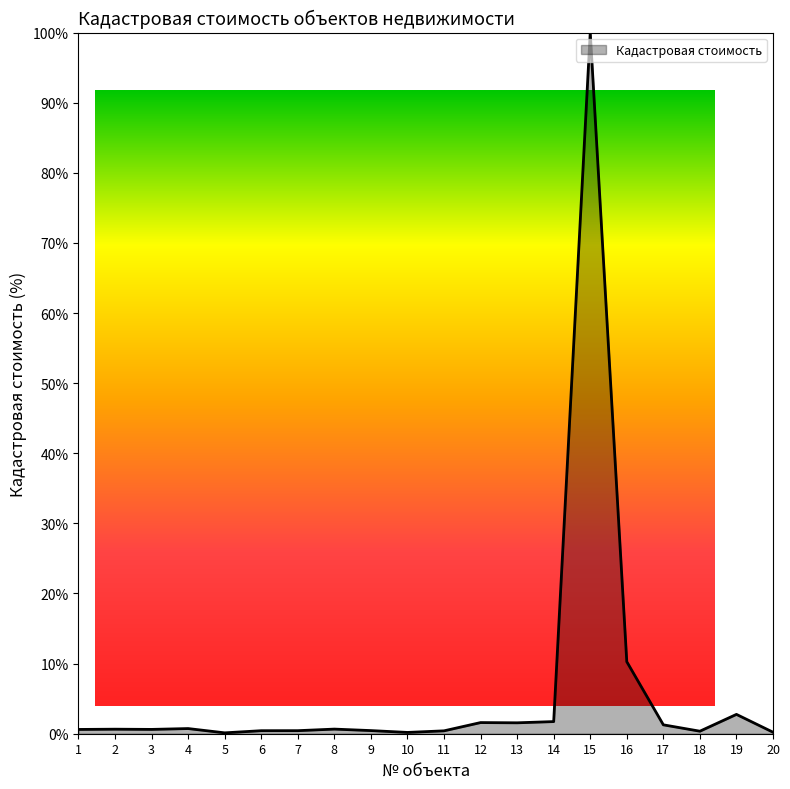

Between 7 and 4, which is larger?

4